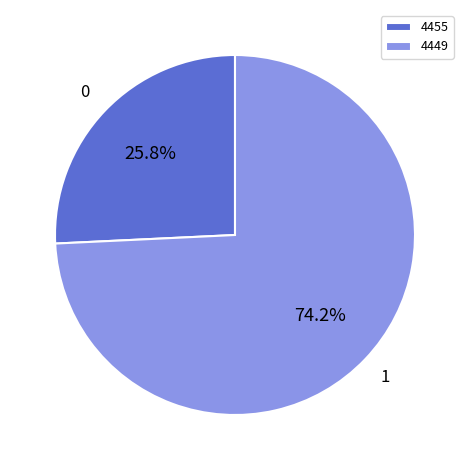

To the nearest percent, what is the difference between the largest and smallest slice percentages?

48%